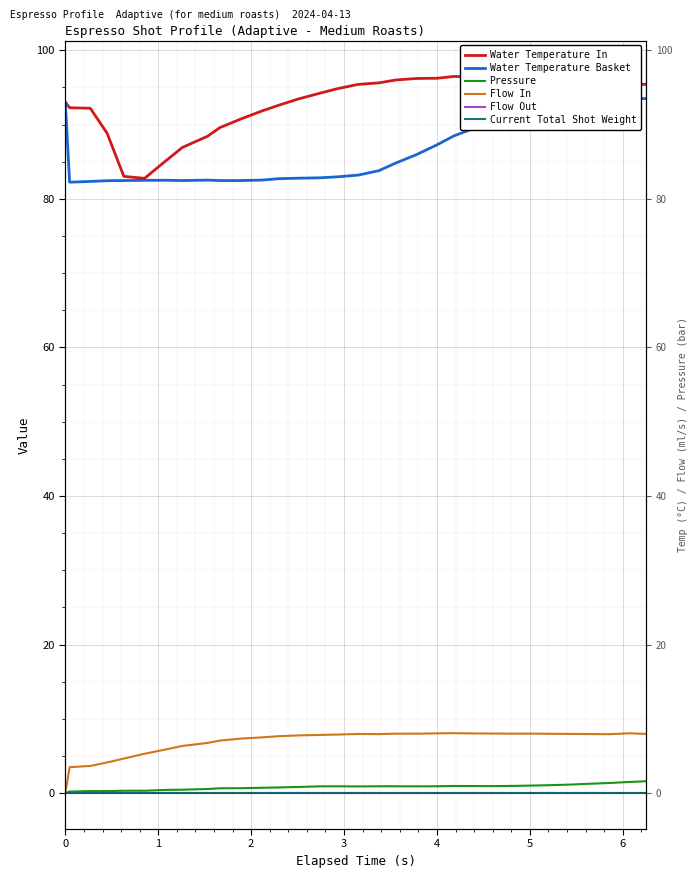

Reading left to right, extract all data points from this chart.

Water Temperature In: 93.0	92.3	92.2	88.8	83.0	82.8	85.1	86.9	88.4	89.6	90.8	91.8	92.6	93.5	94.2	94.8	95.4	95.6	96.0	96.2	96.2	96.5	96.4	96.3	96.2	96.0	96.0	95.8	95.7	95.7	95.5	95.4
Water Temperature Basket: 93.0	82.2	82.3	82.4	82.5	82.5	82.5	82.5	82.5	82.5	82.5	82.5	82.7	82.8	82.8	83.0	83.2	83.8	84.8	85.9	87.3	88.5	89.5	90.4	91.2	91.8	92.3	92.6	92.9	93.2	93.4	93.5
Pressure: 0.0	0.2	0.3	0.3	0.3	0.3	0.4	0.5	0.6	0.7	0.7	0.7	0.8	0.8	0.9	0.9	0.9	0.9	0.9	0.9	0.9	1.0	1.0	0.9	1.0	1.0	1.1	1.2	1.3	1.4	1.5	1.6
Flow In: 0.0	3.5	3.7	4.1	4.7	5.3	5.9	6.4	6.8	7.1	7.3	7.5	7.7	7.8	7.8	7.9	8.0	8.0	8.0	8.0	8.1	8.1	8.0	8.0	8.0	8.0	8.0	8.0	8.0	7.9	8.1	8.0
Flow Out: 0.0	0.0	0.0	0.0	0.0	0.0	0.0	0.0	0.0	0.0	0.0	0.0	0.0	0.0	0.0	0.0	0.0	0.0	0.0	0.0	0.0	0.0	0.0	0.0	0.0	0.0	0.0	0.0	0.0	0.0	0.0	0.0
Current Total Shot Weight: 0.0	0.0	0.0	0.0	0.0	0.0	0.0	0.0	0.0	0.0	0.0	0.0	0.0	0.0	0.0	0.0	0.0	0.0	0.0	0.0	0.0	0.0	0.0	0.0	0.0	0.0	0.0	0.0	0.0	0.0	0.0	0.0